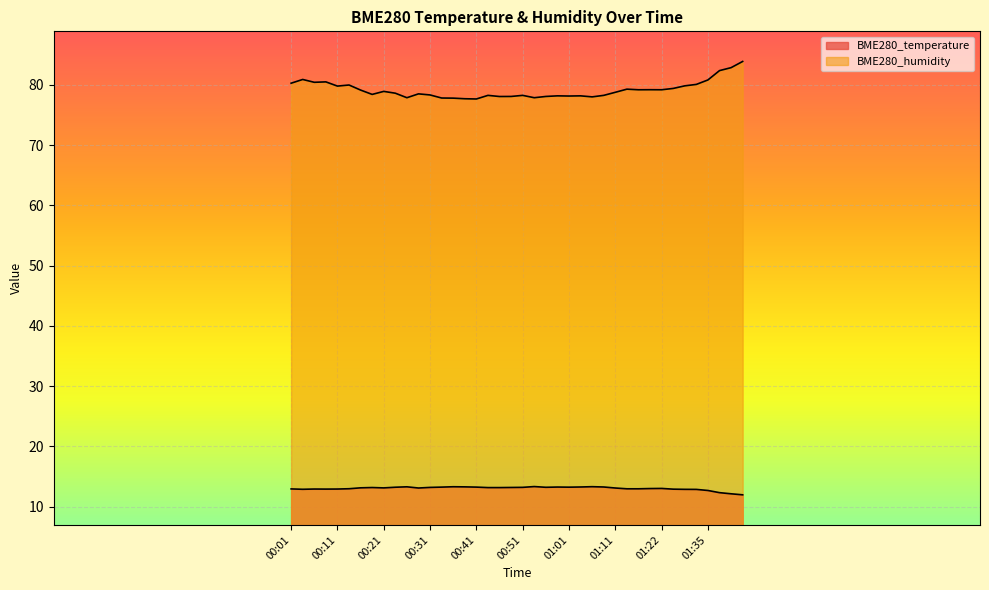

How many lines are shown in the chart?

2